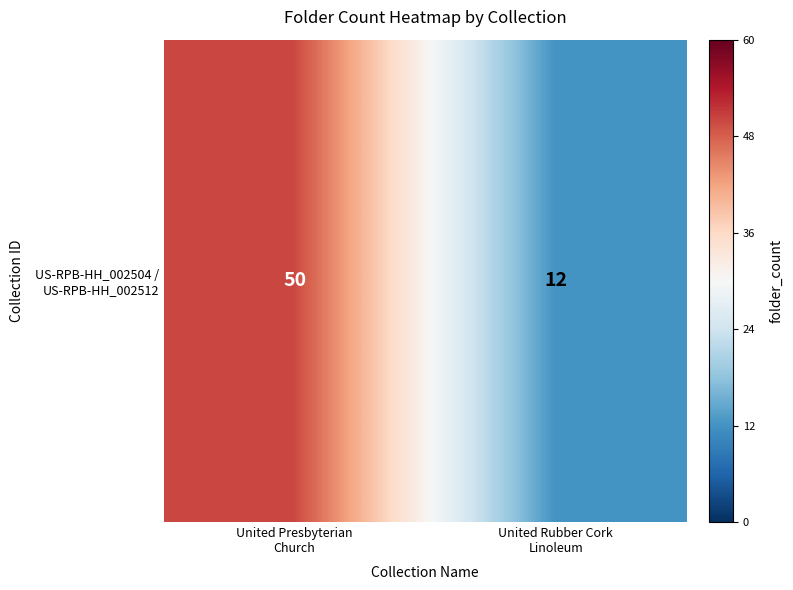

How many series are shown in this chart?

1